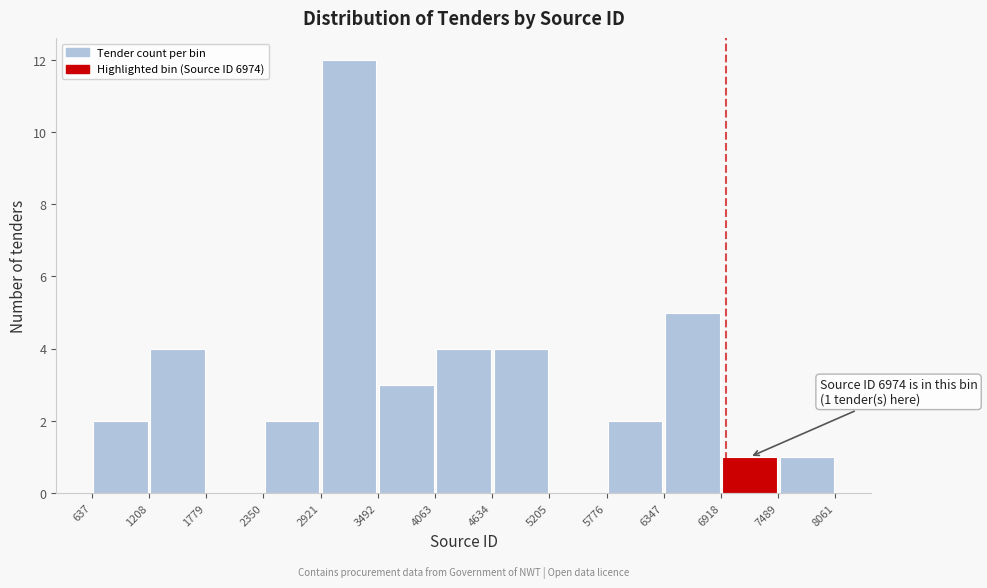

Over which range of the x-axis is the bar tallest?

2921 to 3492